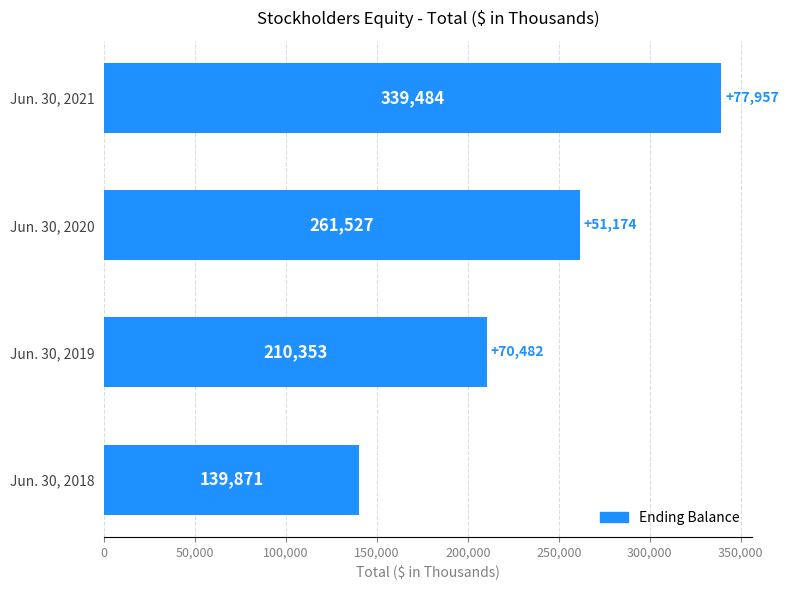

How many categories are shown in the chart?

4